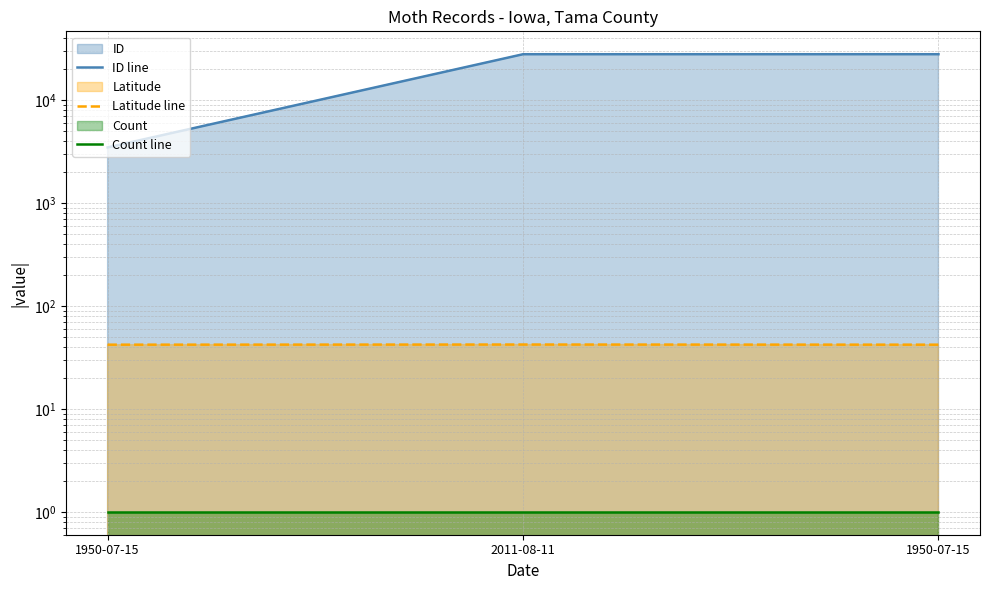

What are all the series names shown in the legend?

ID line, Latitude line, Count line